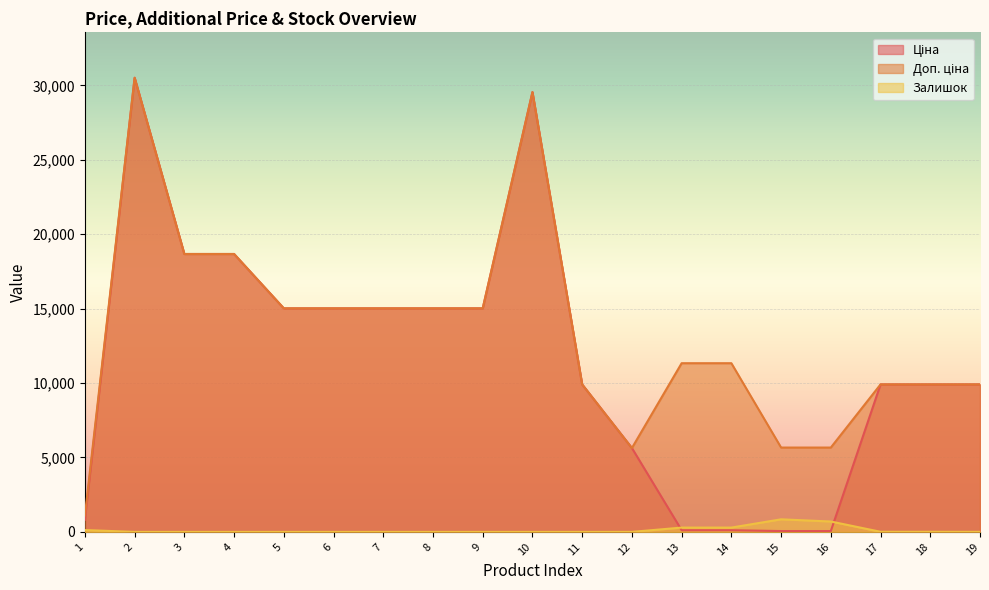

Reading left to right, transcribe all the data shown in this chart.

Ціна: 813.0	30512.3	18671.5	18671.5	15019.2	15019.2	15019.2	15019.2	15019.2	29548.9	9908.5	5636.0	113.3	113.3	56.7	56.7	9908.5	9908.5	9908.5
Доп. ціна: 1101.8	30512.3	18671.5	18671.5	15019.2	15019.2	15019.2	15019.2	15019.2	29548.9	9908.5	5636.0	11334.0	11334.0	5667.0	5667.0	9908.5	9908.5	9908.5
Залишок: 125.0	0.0	0.0	0.0	0.0	0.0	0.0	0.0	0.0	0.0	0.0	2.0	289.0	290.0	845.0	698.0	8.0	7.0	3.0